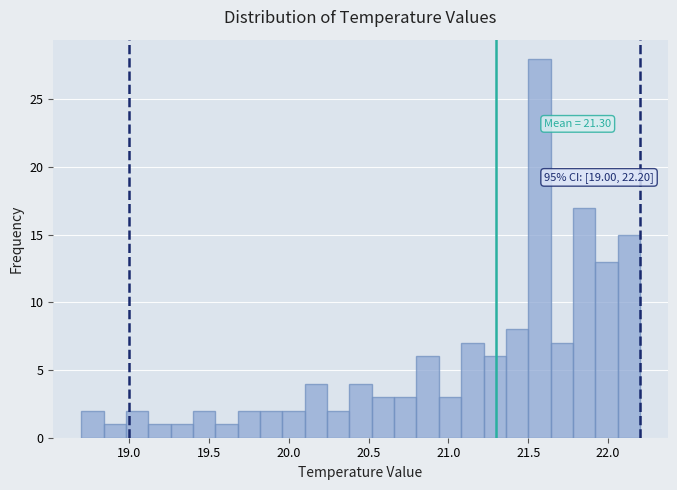

Read against the x-axis, roughly where is the centre of the tallest bar?

21.55